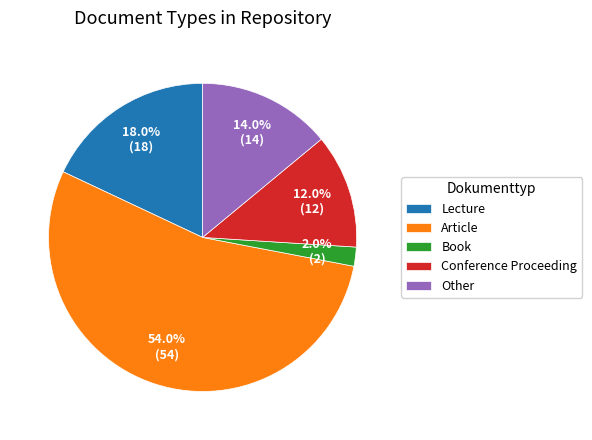

Count the number of slices in the pie.

5